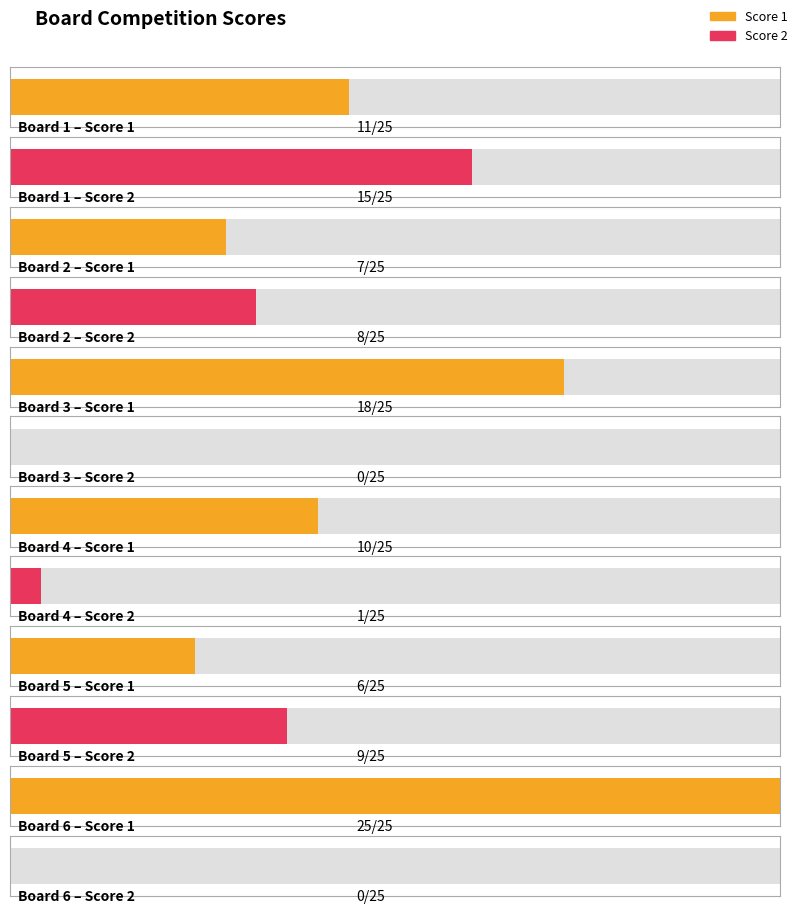

True or false: Score 2 has a value of 15 at Board 1.

True